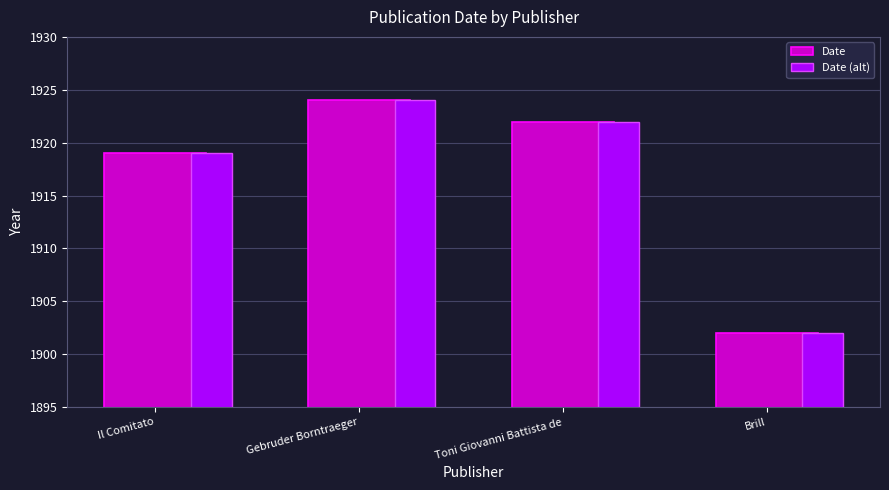

Which category has the lowest value in the Date series?

Brill